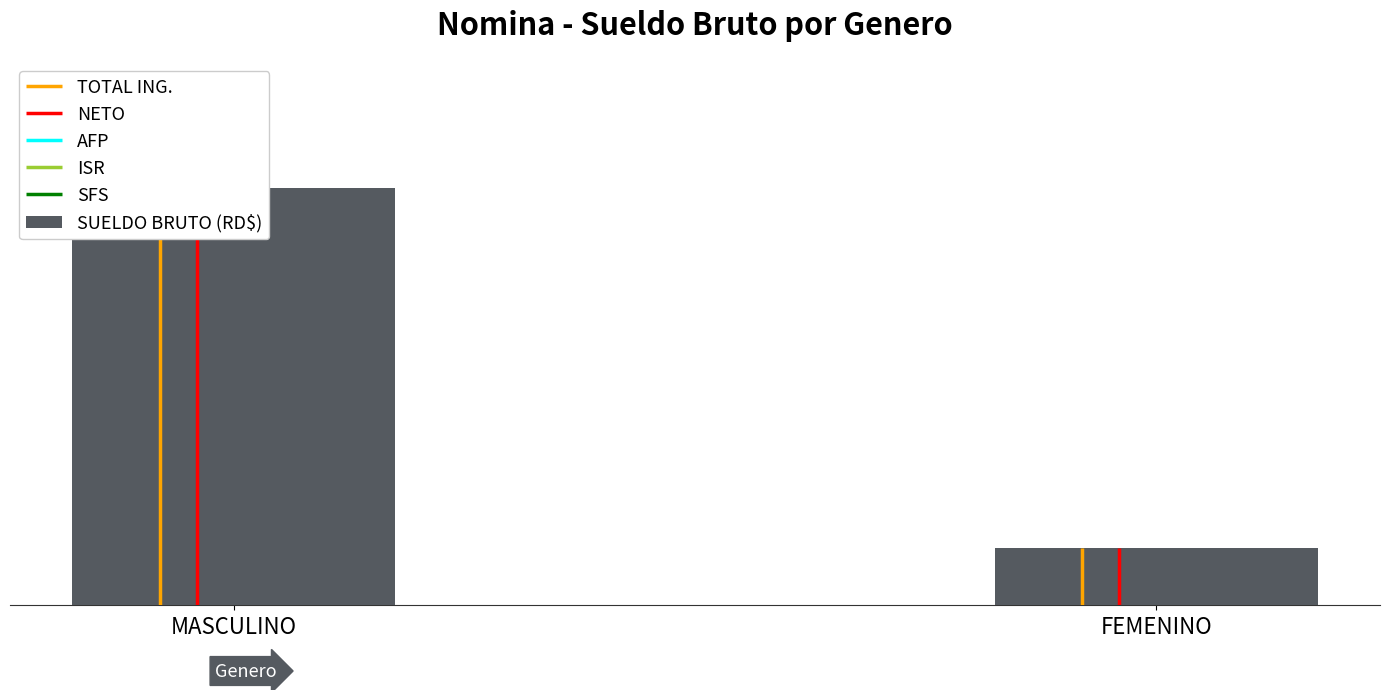

What is the difference between the maximum and minimum values?

190000